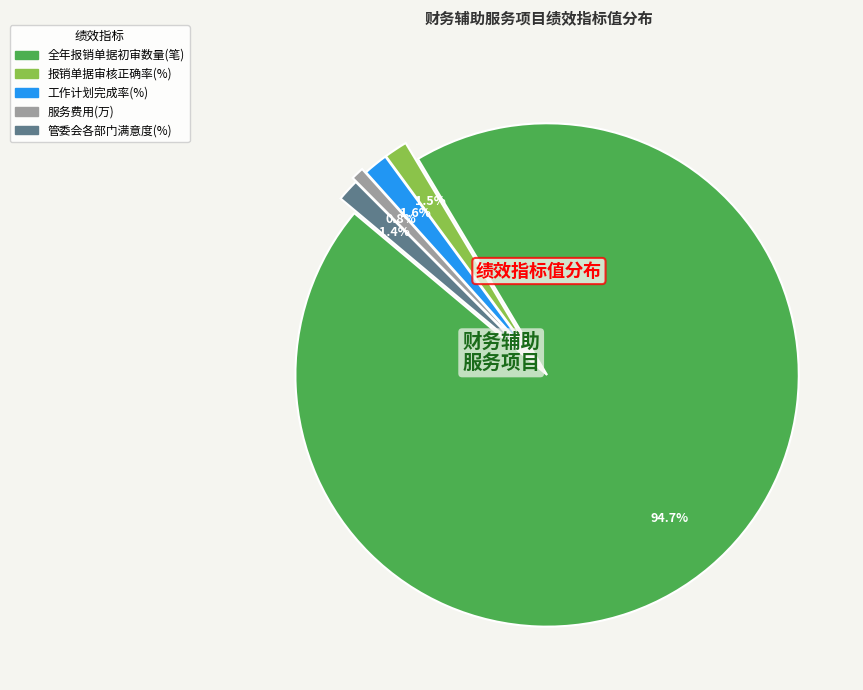

True or false: 管委会各部门满意度(%) accounts for 1% of the total.

True